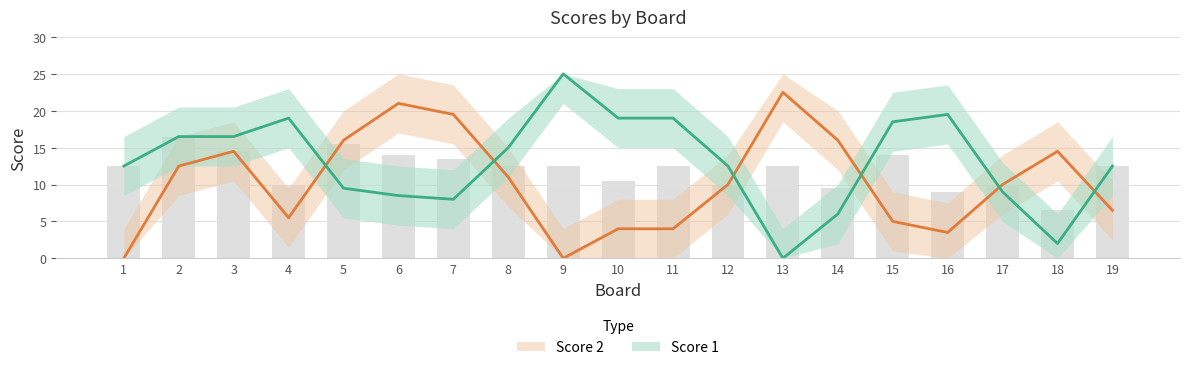

What are all the series names shown in the legend?

Score 1, Score 2